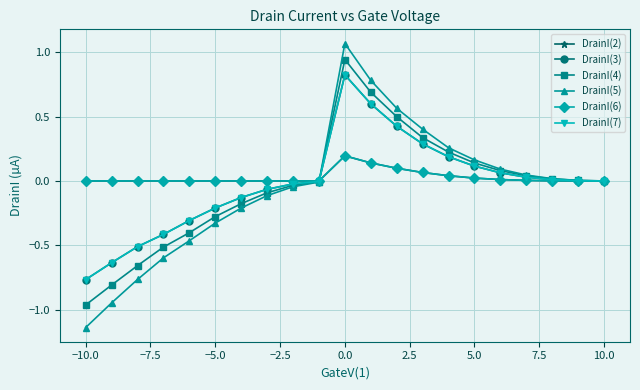

How many lines are shown in the chart?

6